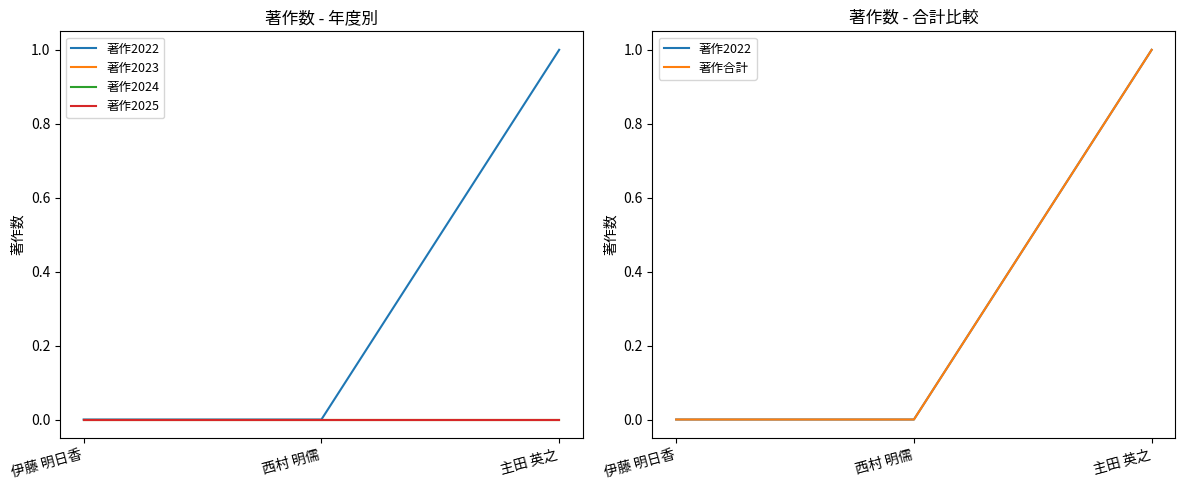

How many values in the 著作合計 series exceed 0?

1